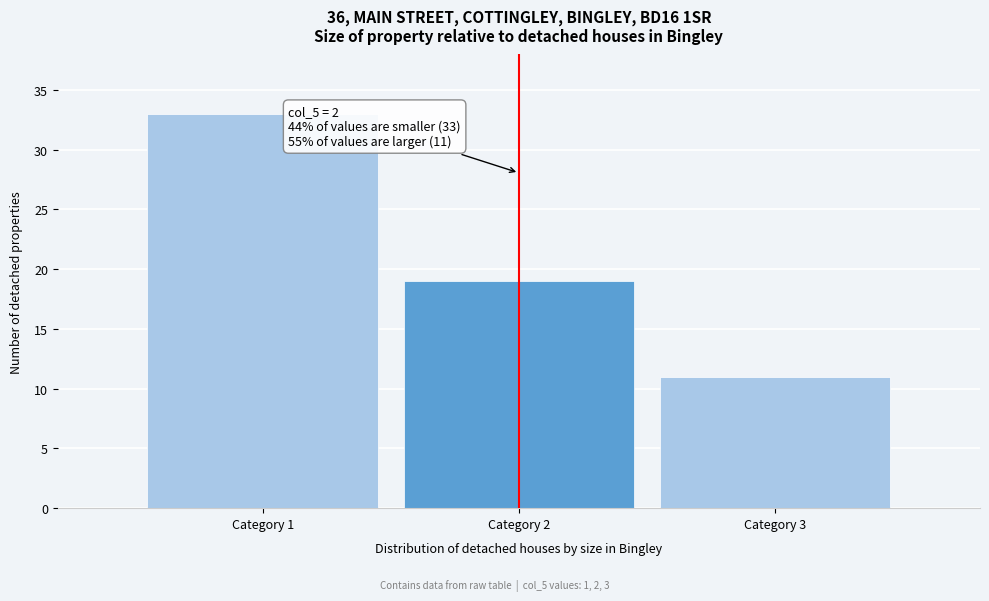

Reading right to left, list all the values displayed in this chart.

11	19	33